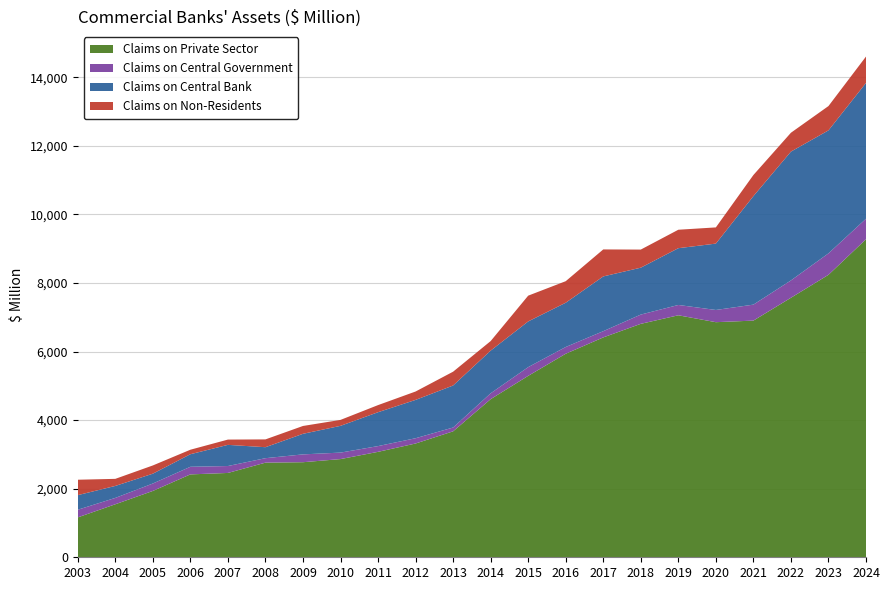

Reading left to right, transcribe all the data shown in this chart.

Claims on Private Sector: 2003=1163.2	2004=1545.9	2005=1934.4	2006=2417.0	2007=2459.2	2008=2759.6	2009=2772.0	2010=2863.6	2011=3074.6	2012=3317.8	2013=3673.0	2014=4611.0	2015=5290.3	2016=5935.5	2017=6411.4	2018=6807.4	2019=7056.7	2020=6855.5	2021=6901.4	2022=7567.3	2023=8236.6	2024=9274.5
Claims on Central Government: 2003=222.8	2004=185.3	2005=216.8	2006=221.9	2007=201.8	2008=130.2	2009=228.4	2010=188.9	2011=167.7	2012=153.9	2013=111.1	2014=170.6	2015=254.6	2016=196.4	2017=181.7	2018=269.9	2019=301.0	2020=356.2	2021=466.0	2022=505.8	2023=625.4	2024=597.5
Claims on Central Bank: 2003=426.3	2004=349.4	2005=286.6	2006=366.3	2007=617.2	2008=320.2	2009=600.1	2010=780.3	2011=988.0	2012=1117.9	2013=1225.3	2014=1244.6	2015=1332.4	2016=1290.9	2017=1596.7	2018=1367.7	2019=1655.2	2020=1935.4	2021=3163.8	2022=3756.2	2023=3586.8	2024=3960.5
Claims on Non-Residents: 2003=449.0	2004=206.2	2005=240.0	2006=131.1	2007=154.0	2008=227.5	2009=228.5	2010=173.3	2011=207.3	2012=244.3	2013=402.6	2014=278.3	2015=751.6	2016=627.9	2017=787.1	2018=527.6	2019=538.2	2020=472.2	2021=615.6	2022=550.3	2023=708.8	2024=769.1